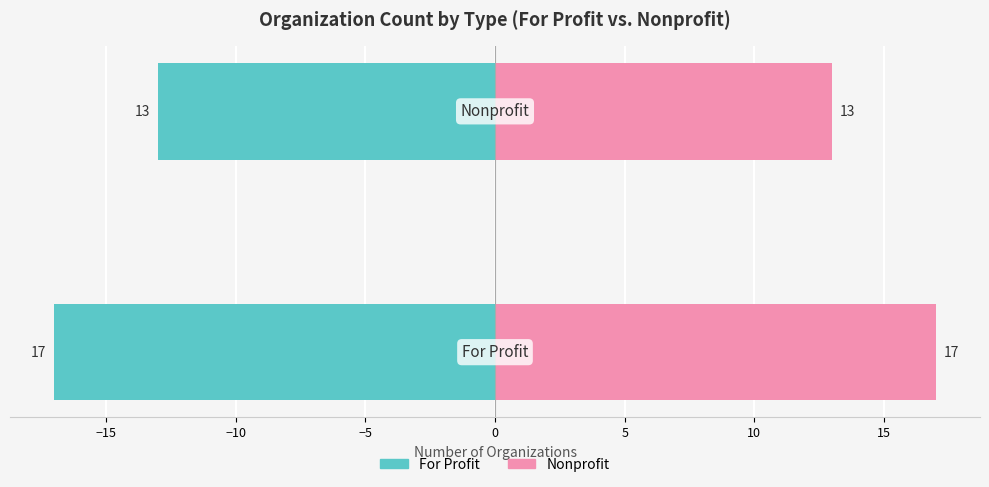

Is it true that Nonprofit equals 13 at −15?

True